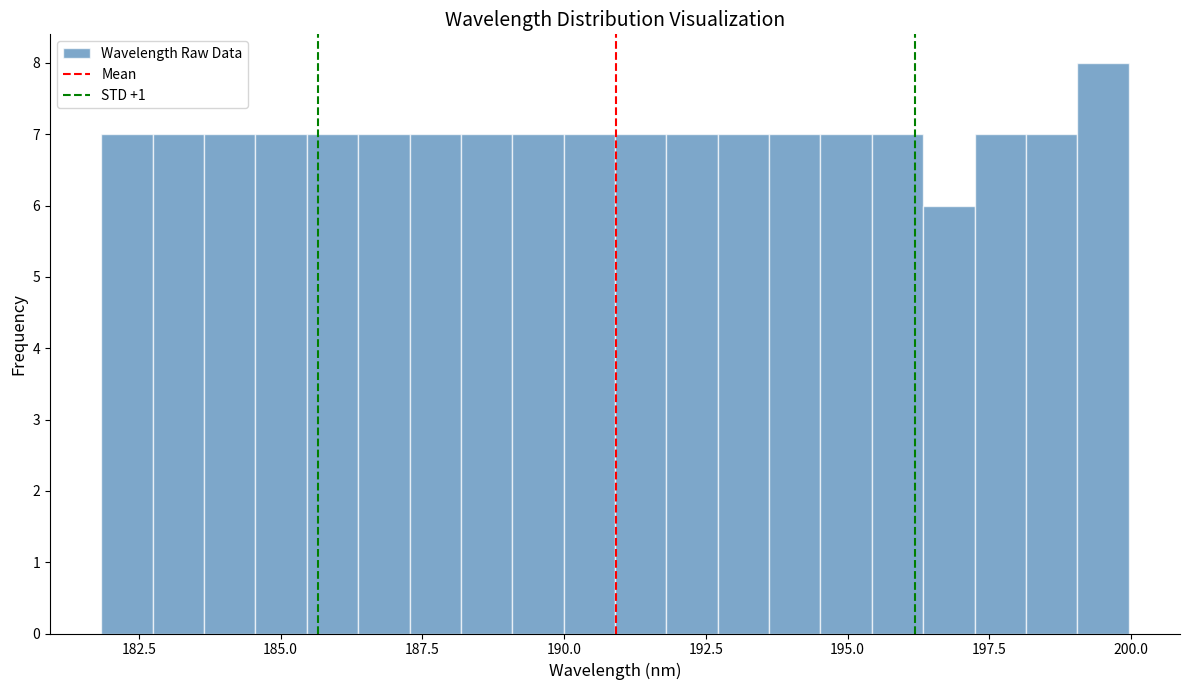

Read against the x-axis, roughly where is the centre of the tallest bar?

199.5